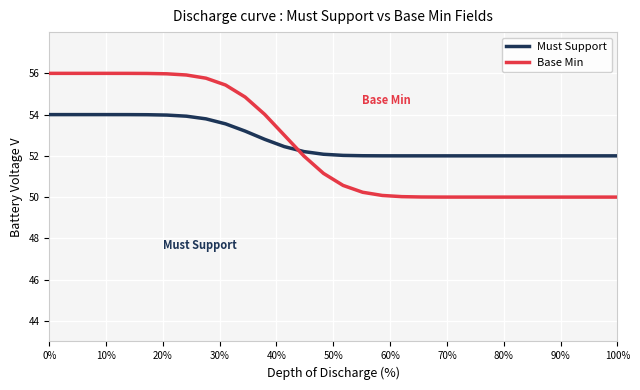

How many lines are shown in the chart?

2